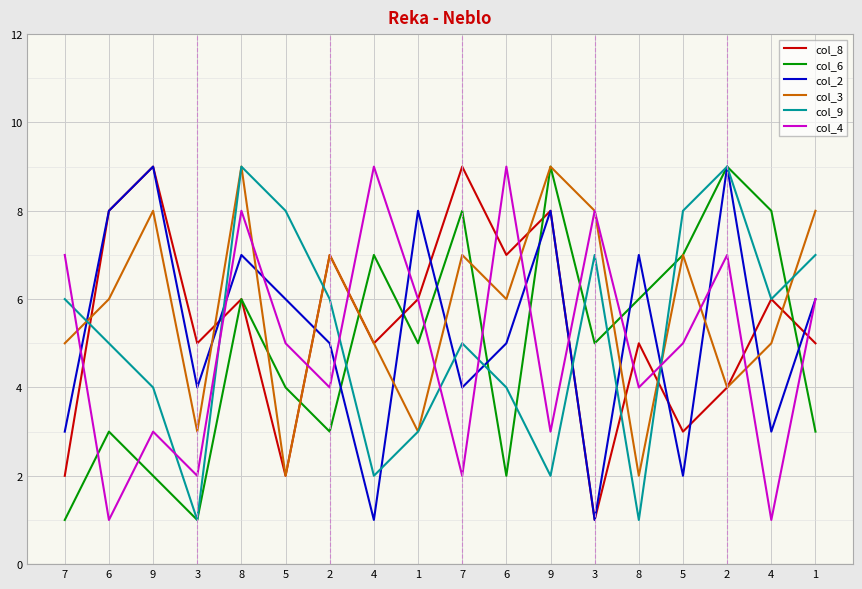

What is the sum of all col_3 values?

104